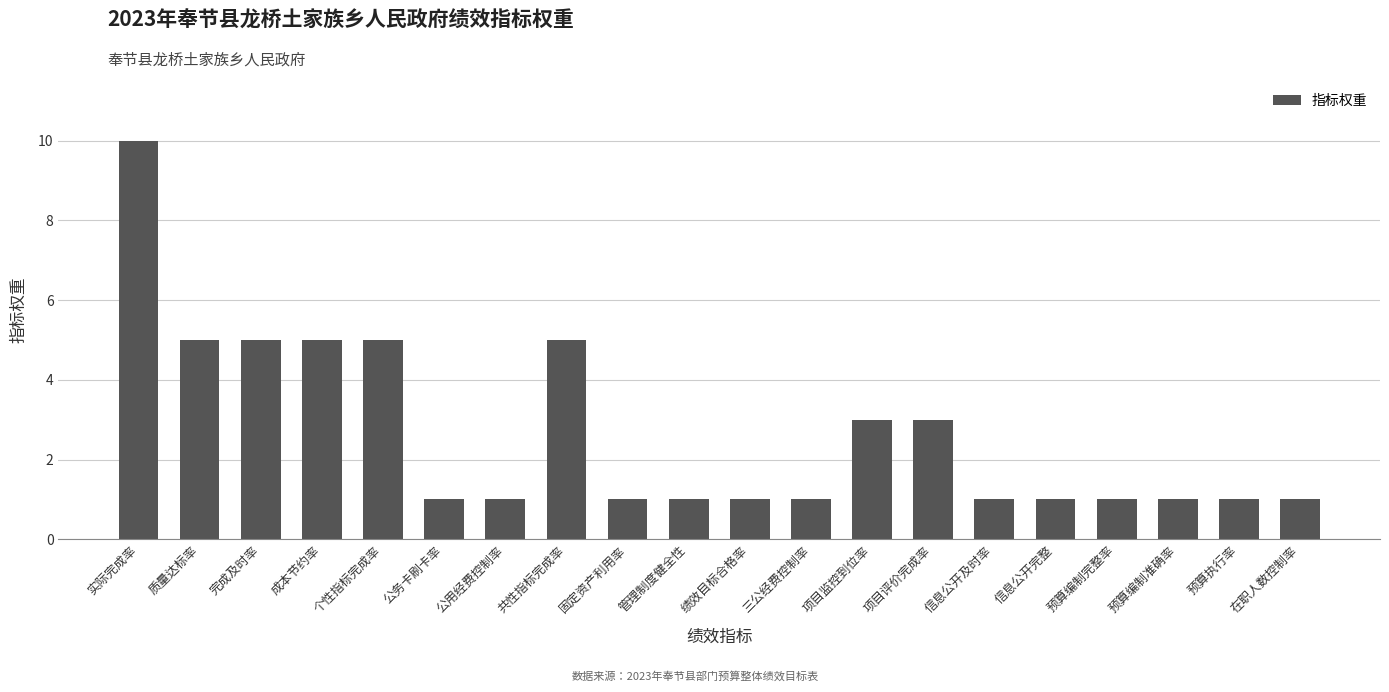

What is the change in value from 实际完成率 to 公用经费控制率?

-9